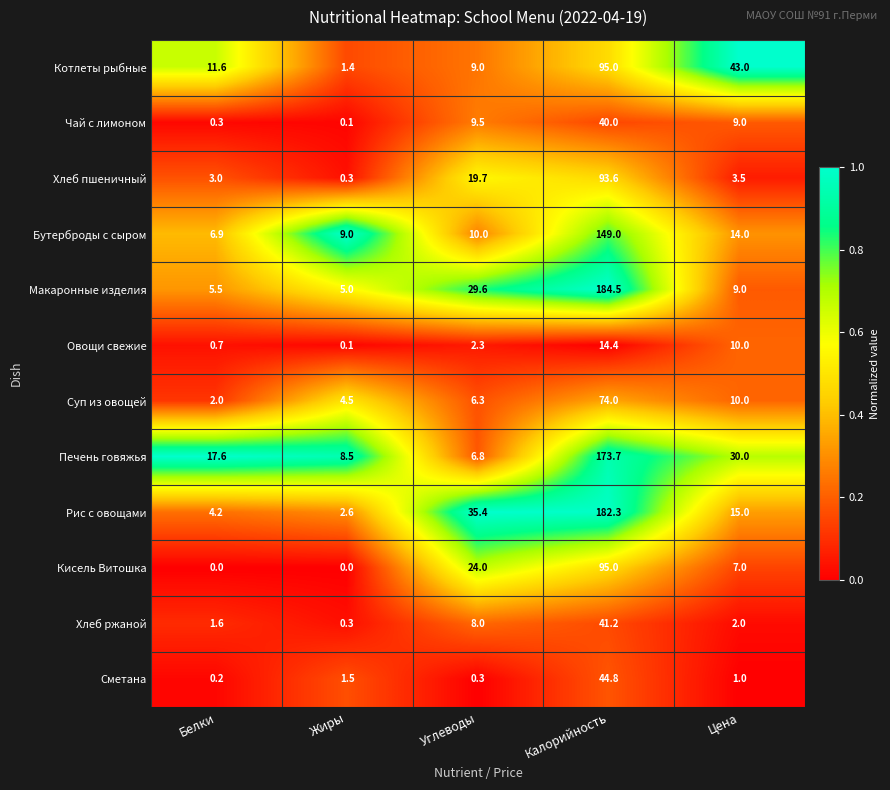

What is the spread (max minus min) of values at Жиры?

9.0